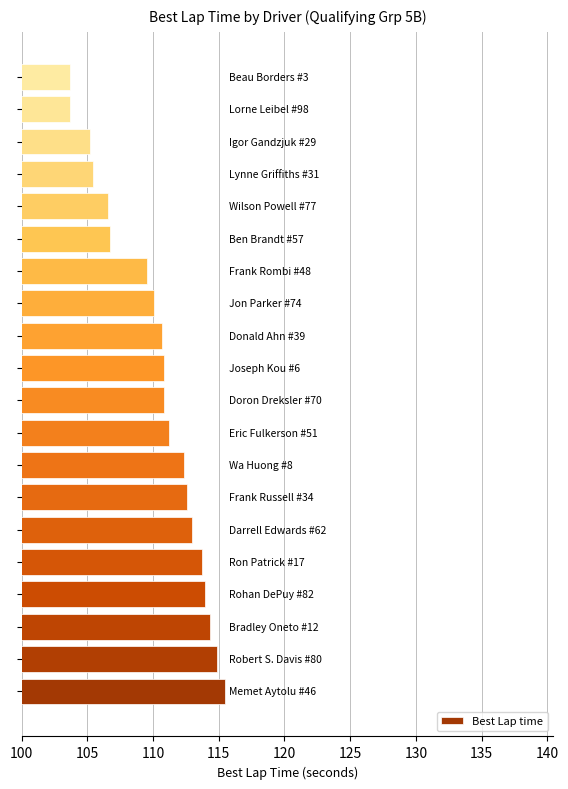

What is the greatest value displayed?

115.5